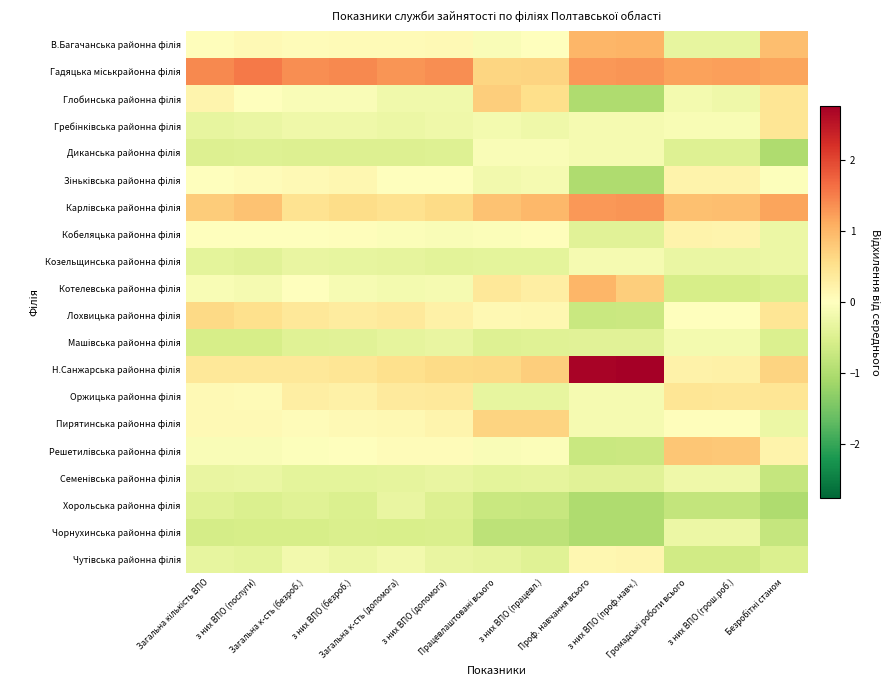

Which series has the largest total across all categories?

Гадяцька міськрайонна філія